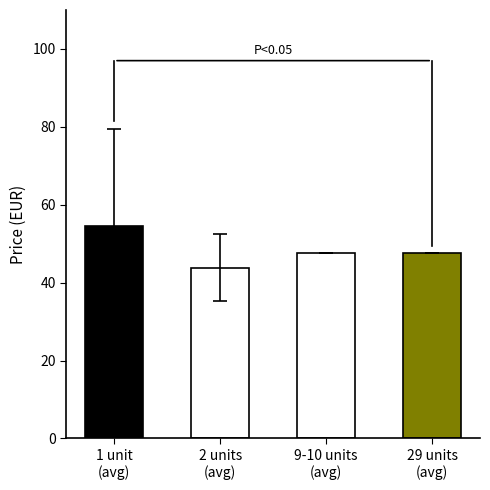

Between 9-10 units
(avg) and 1 unit
(avg), which is larger?

1 unit
(avg)